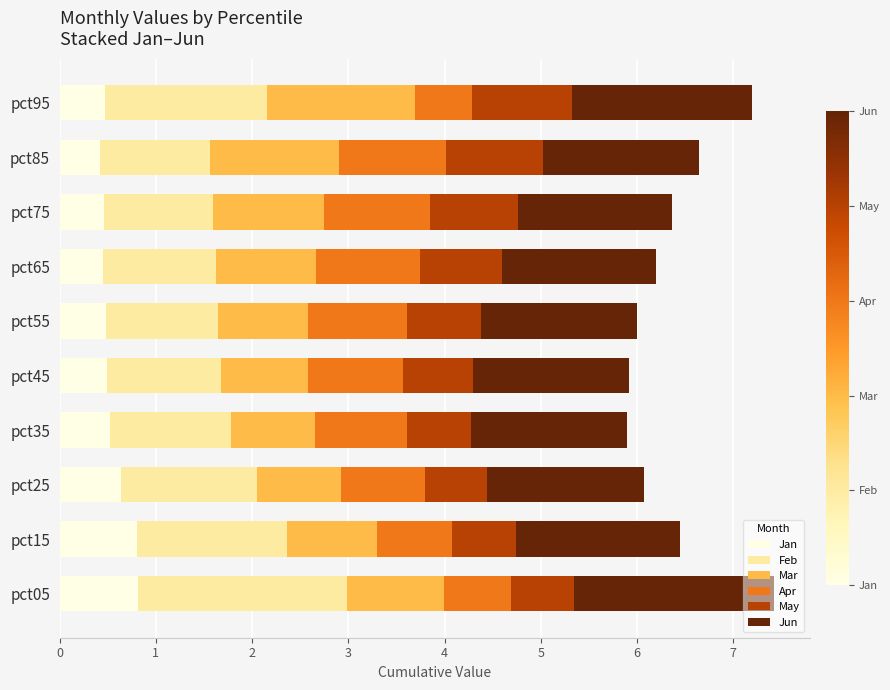

How many series are shown in this chart?

6